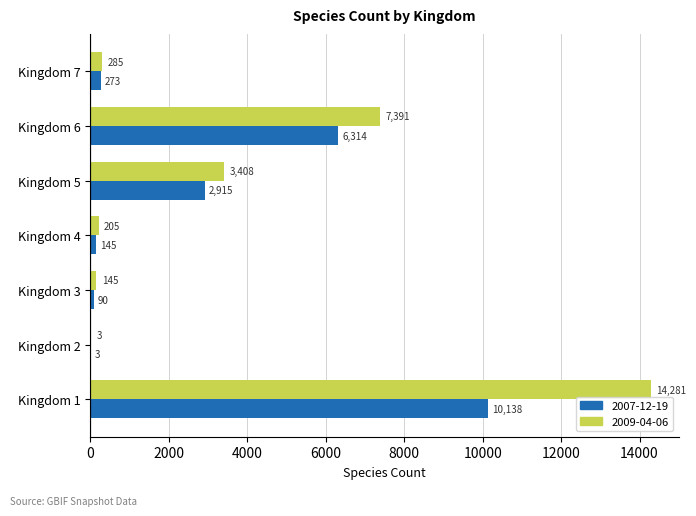

The value of 2007-12-19 at Kingdom 5 is 2915. True or false?

True